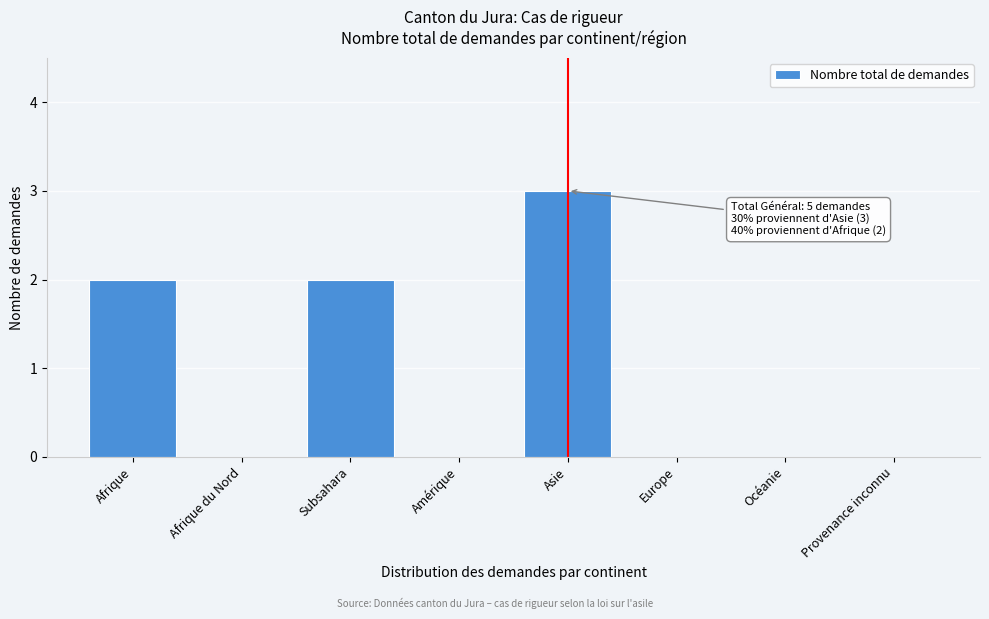

Reading left to right, extract all data points from this chart.

Afrique=2	Afrique du Nord=0	Subsahara=2	Amérique=0	Asie=3	Europe=0	Océanie=0	Provenance inconnu=0